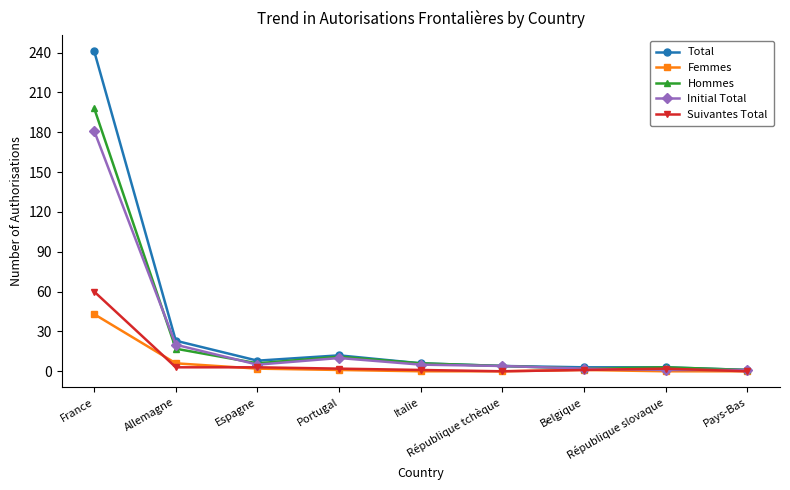

Count the number of data series in this chart.

5